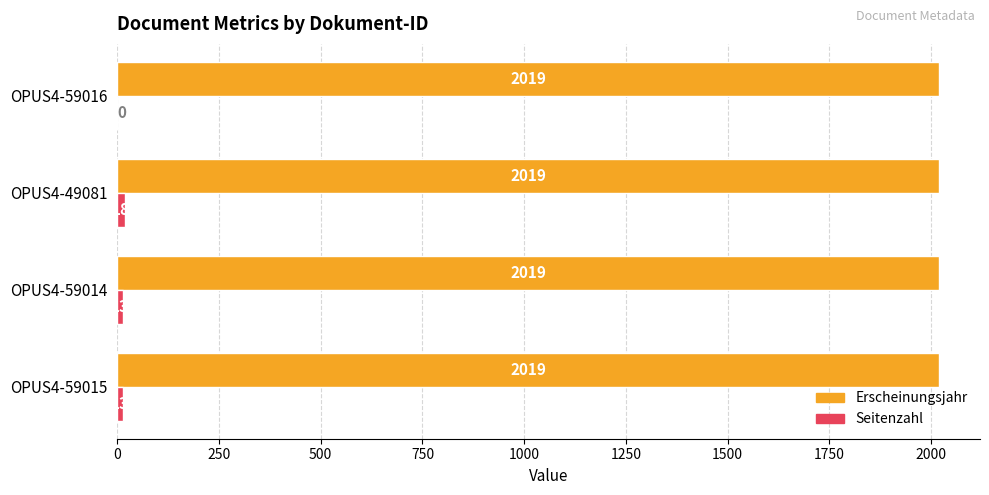

Which series has the largest total across all categories?

Erscheinungsjahr